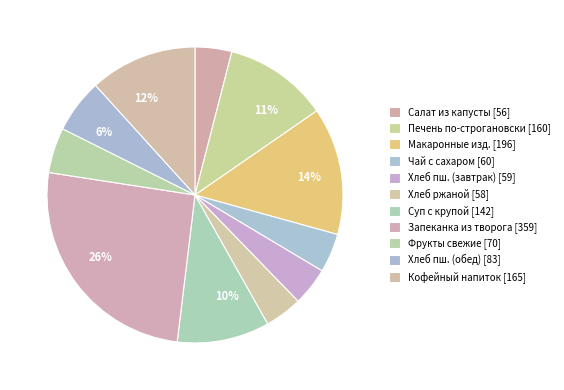

Count the number of slices in the pie.

11